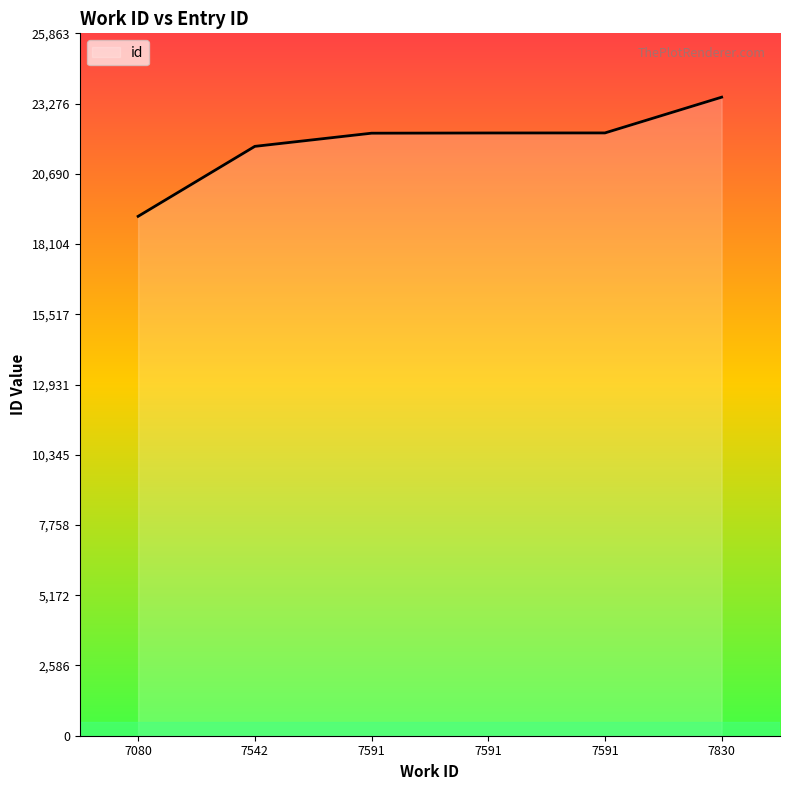

Does the chart have visible grid lines?

No